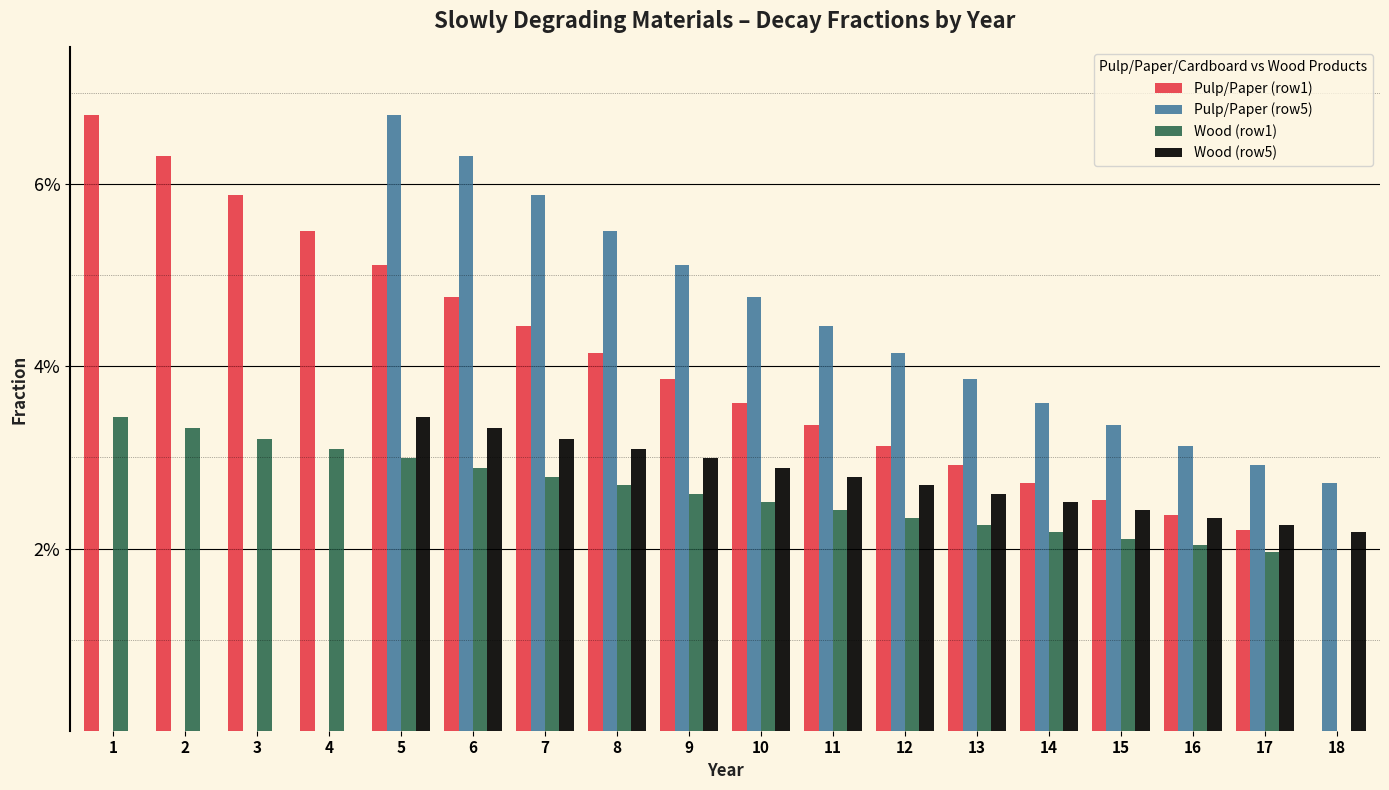

Rank the series at 2 from lowest to highest value.

Pulp/Paper (row5), Wood (row5), Wood (row1), Pulp/Paper (row1)